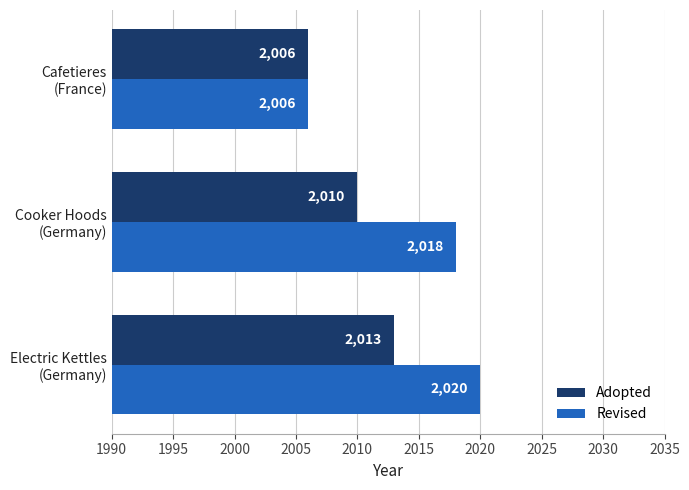

Count the Revised values in the range 2006 to 2020.

3